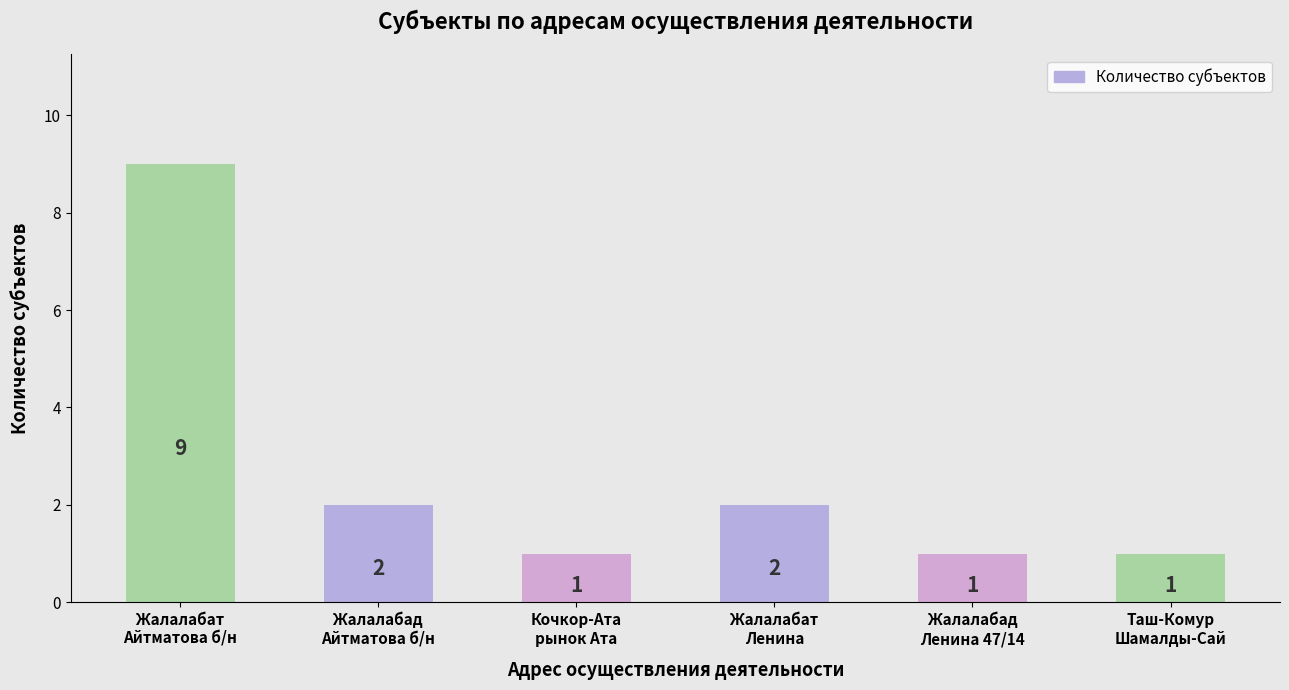

How many values are between 1 and 2?

5